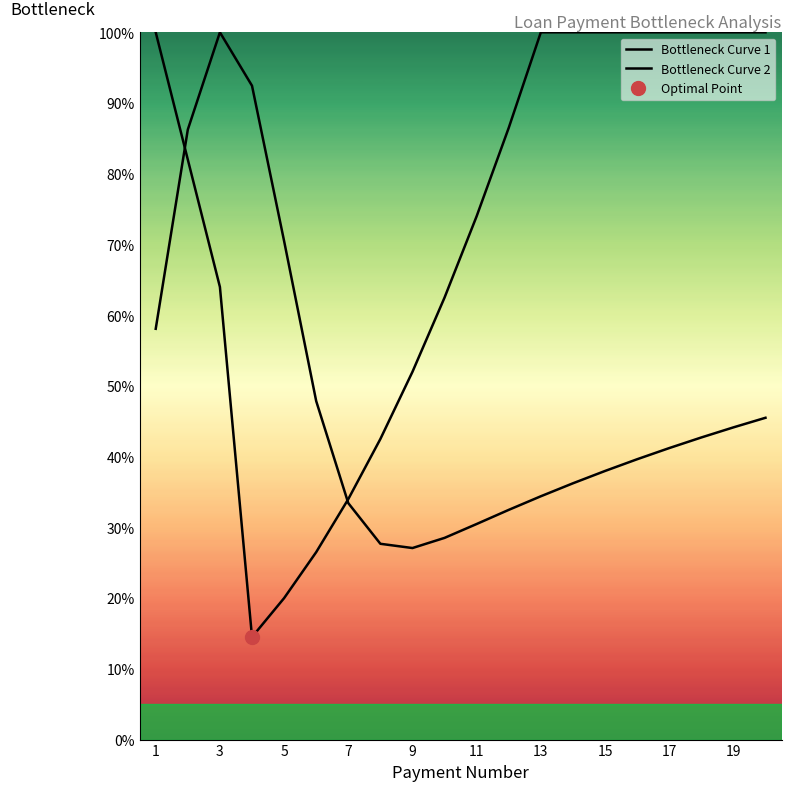

What is the approximate value of Bottleneck Curve 1 at 13?

34.4